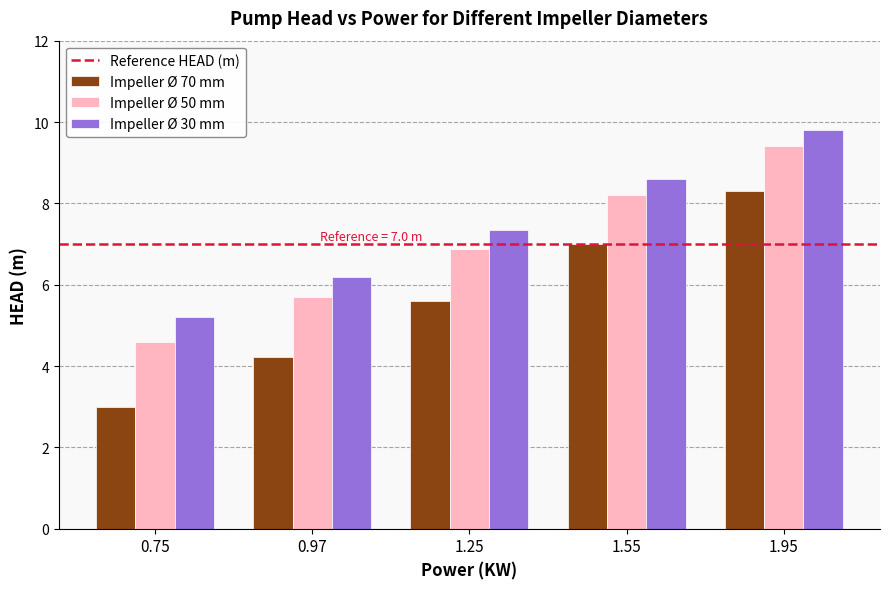

Reading left to right, transcribe all the data shown in this chart.

Impeller Ø 70 mm: 0.75=3.0	0.97=4.2	1.25=5.6	1.55=7.0	1.95=8.3
Impeller Ø 50 mm: 0.75=4.6	0.97=5.7	1.25=6.9	1.55=8.2	1.95=9.4
Impeller Ø 30 mm: 0.75=5.2	0.97=6.2	1.25=7.3	1.55=8.6	1.95=9.8